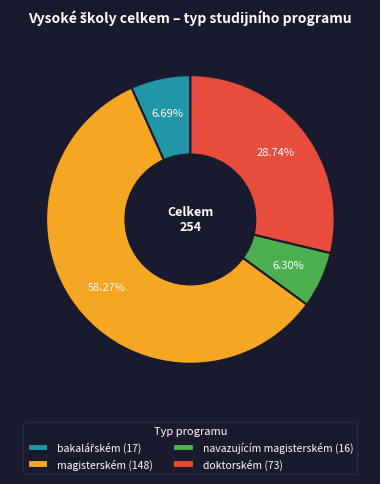

Approximately how many times larger is the value at doktorském (73) compared to magisterském (148)?

0.5